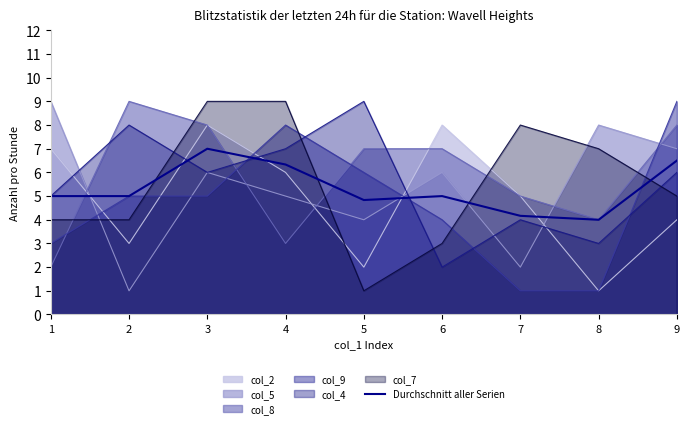

The value at 2 is 8.6. True or false?

False